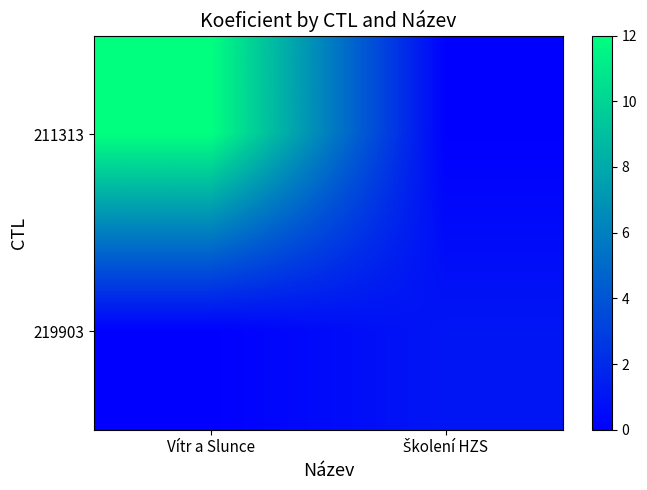

Which series has the widest spread of values?

211313